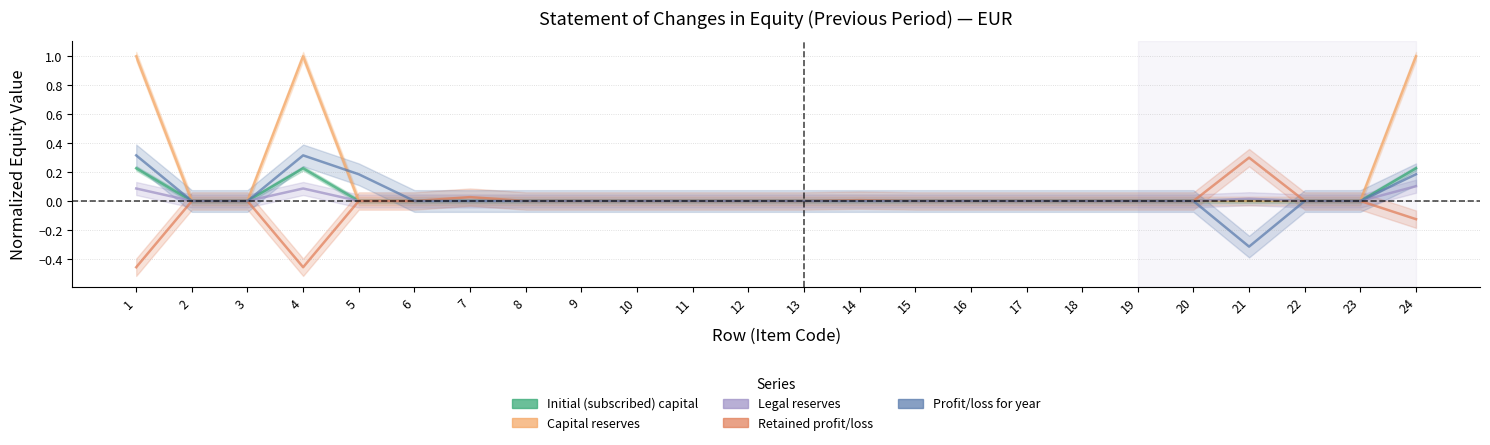

True or false: Capital reserves and Initial (subscribed) capital intersect in this chart.

False